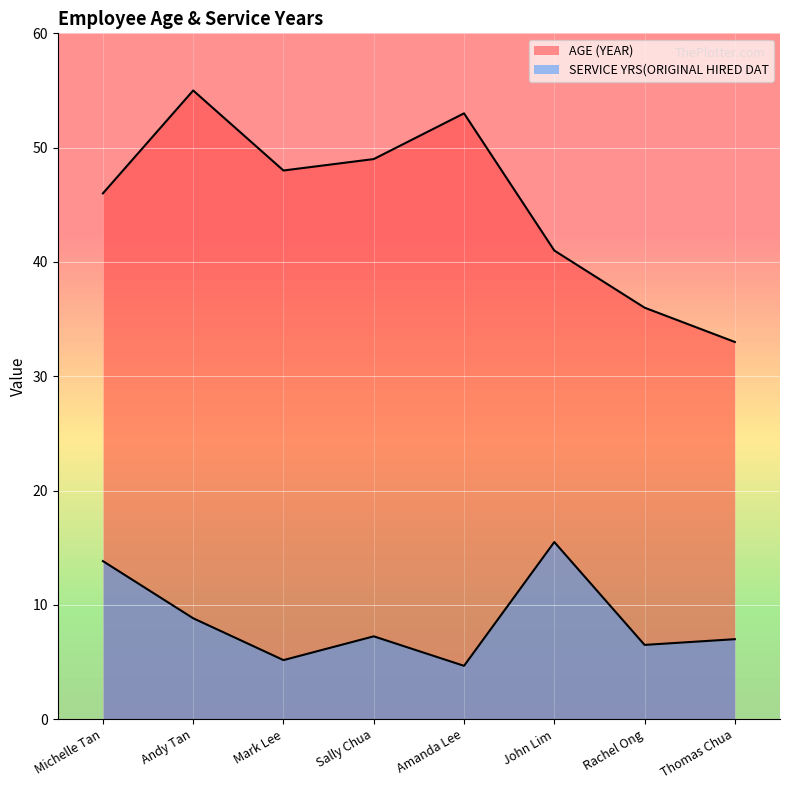

What position from the left is Michelle Tan?

1